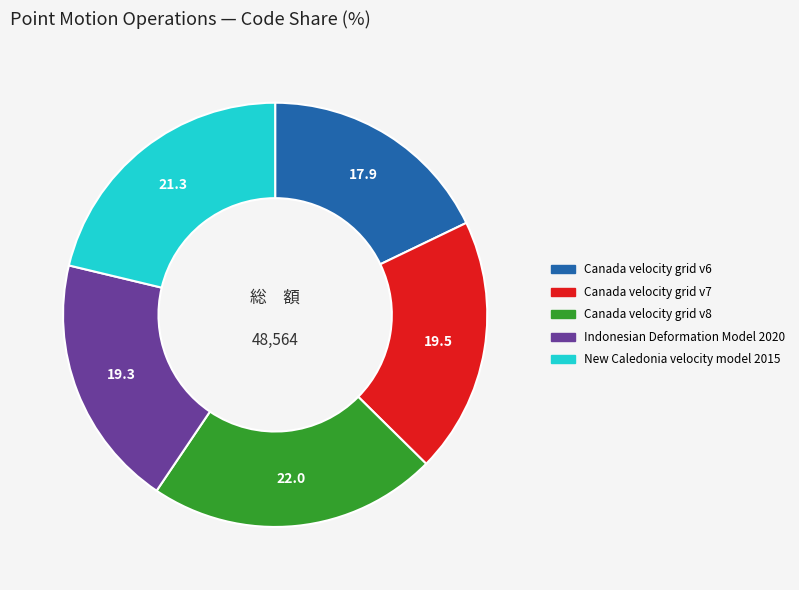

How many slices are in this pie chart?

5